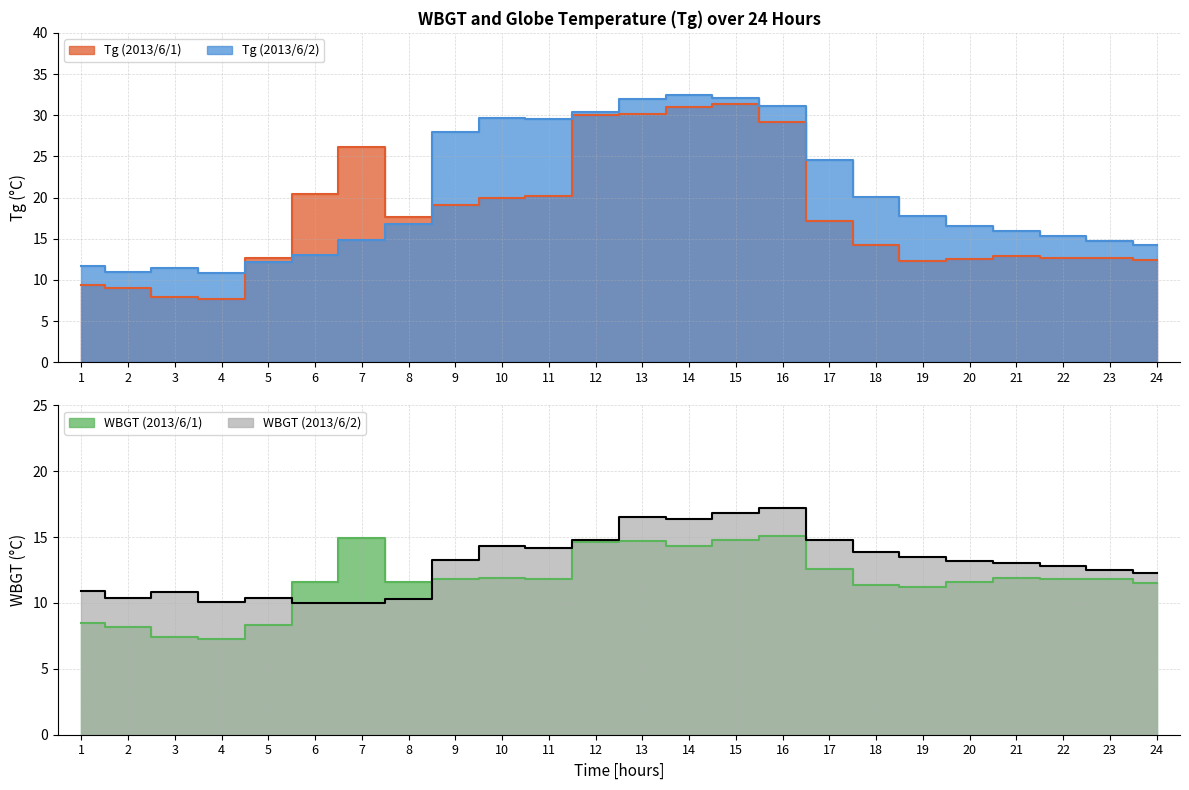

What is the difference between the second highest and second lowest values in the WBGT_day2 series?

6.8